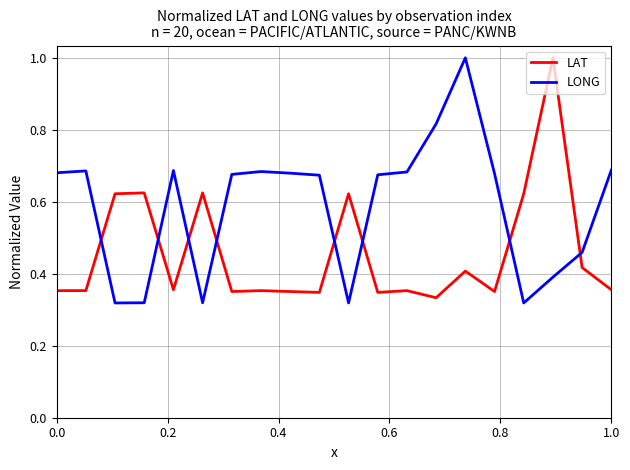

At how many categories does at least one series exceed 0?

20